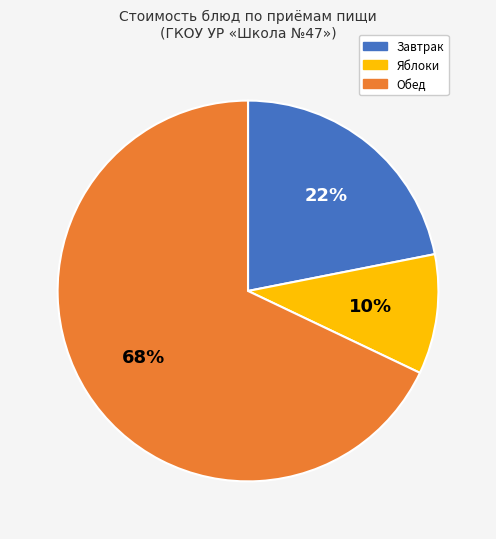

Does any single category account for the majority?

Yes